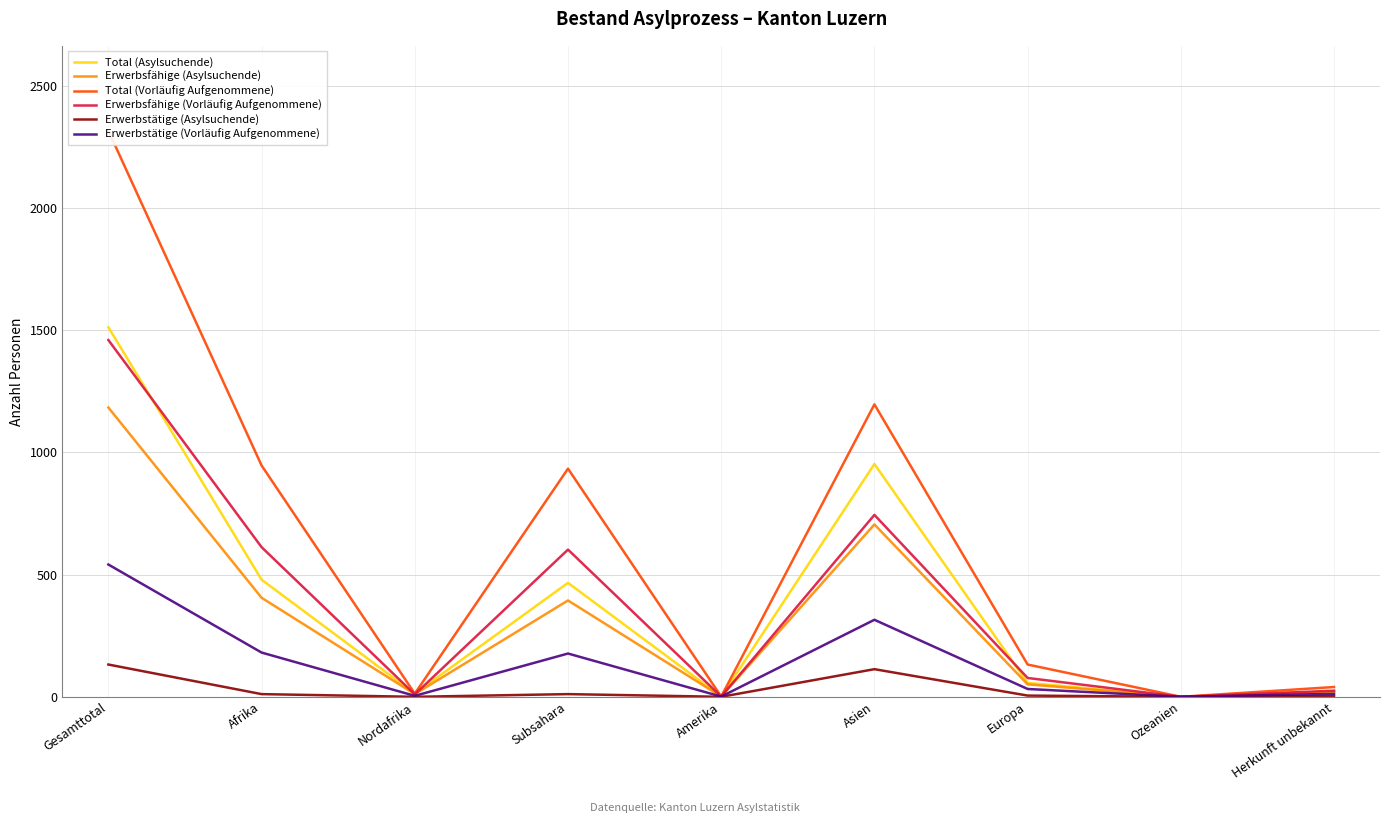

Reading left to right, transcribe all the data shown in this chart.

Total (Asylsuchende): Gesamttotal=1511	Afrika=479	Nordafrika=13	Subsahara=466	Amerika=1	Asien=952	Europa=57	Ozeanien=0	Herkunft unbekannt=22
Erwerbsfähige (Asylsuchende): Gesamttotal=1183	Afrika=405	Nordafrika=11	Subsahara=394	Amerika=1	Asien=705	Europa=51	Ozeanien=0	Herkunft unbekannt=21
Total (Vorläufig Aufgenommene): Gesamttotal=2315	Afrika=946	Nordafrika=13	Subsahara=933	Amerika=1	Asien=1196	Europa=132	Ozeanien=0	Herkunft unbekannt=40
Erwerbsfähige (Vorläufig Aufgenommene): Gesamttotal=1459	Afrika=612	Nordafrika=10	Subsahara=602	Amerika=1	Asien=744	Europa=77	Ozeanien=0	Herkunft unbekannt=25
Erwerbstätige (Asylsuchende): Gesamttotal=132	Afrika=11	Nordafrika=0	Subsahara=11	Amerika=0	Asien=113	Europa=5	Ozeanien=0	Herkunft unbekannt=3
Erwerbstätige (Vorläufig Aufgenommene): Gesamttotal=541	Afrika=181	Nordafrika=4	Subsahara=177	Amerika=1	Asien=315	Europa=32	Ozeanien=0	Herkunft unbekannt=12